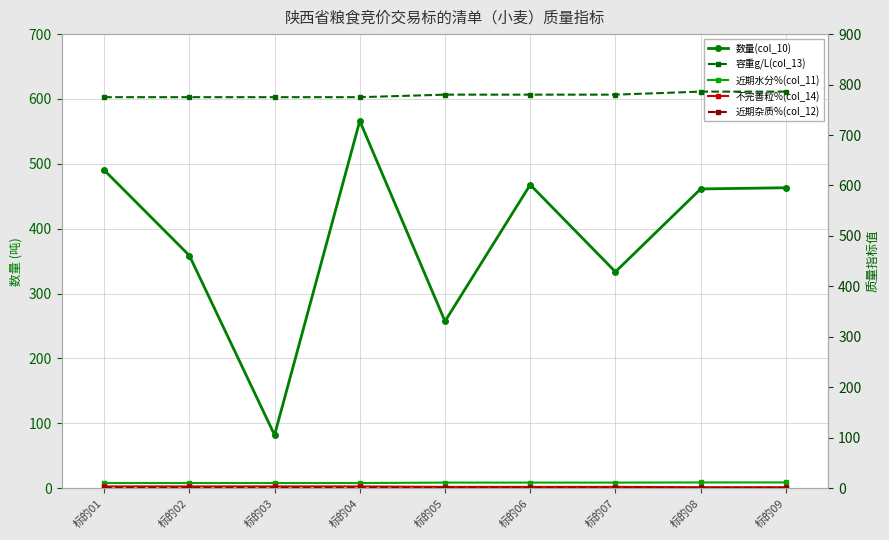

Reading left to right, list all the values displayed in this chart.

数量(col_10): 标的01=490.4	标的02=358.7	标的03=82.0	标的04=566.1	标的05=257.3	标的06=467.8	标的07=333.5	标的08=461.3	标的09=463.1
容重g/L(col_13): 标的01=775.0	标的02=775.0	标的03=775.0	标的04=775.0	标的05=780.0	标的06=780.0	标的07=780.0	标的08=786.0	标的09=786.0
近期水分%(col_11): 标的01=10.2	标的02=10.2	标的03=10.2	标的04=10.2	标的05=11.1	标的06=11.1	标的07=11.1	标的08=11.4	标的09=11.4
不完善粒%(col_14): 标的01=3.5	标的02=3.5	标的03=3.5	标的04=3.5	标的05=2.6	标的06=2.6	标的07=2.6	标的08=2.0	标的09=2.0
近期杂质%(col_12): 标的01=0.4	标的02=0.4	标的03=0.4	标的04=0.4	标的05=0.3	标的06=0.3	标的07=0.3	标的08=0.3	标的09=0.3